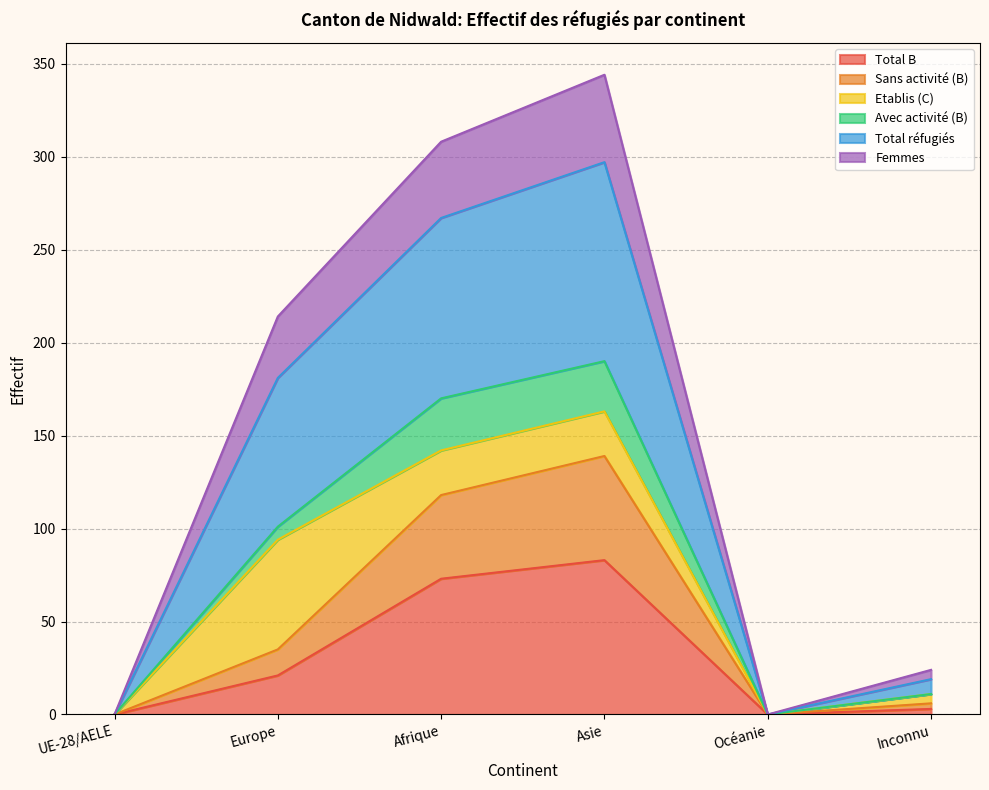

Which category has the highest value in the Total B series?

Asie